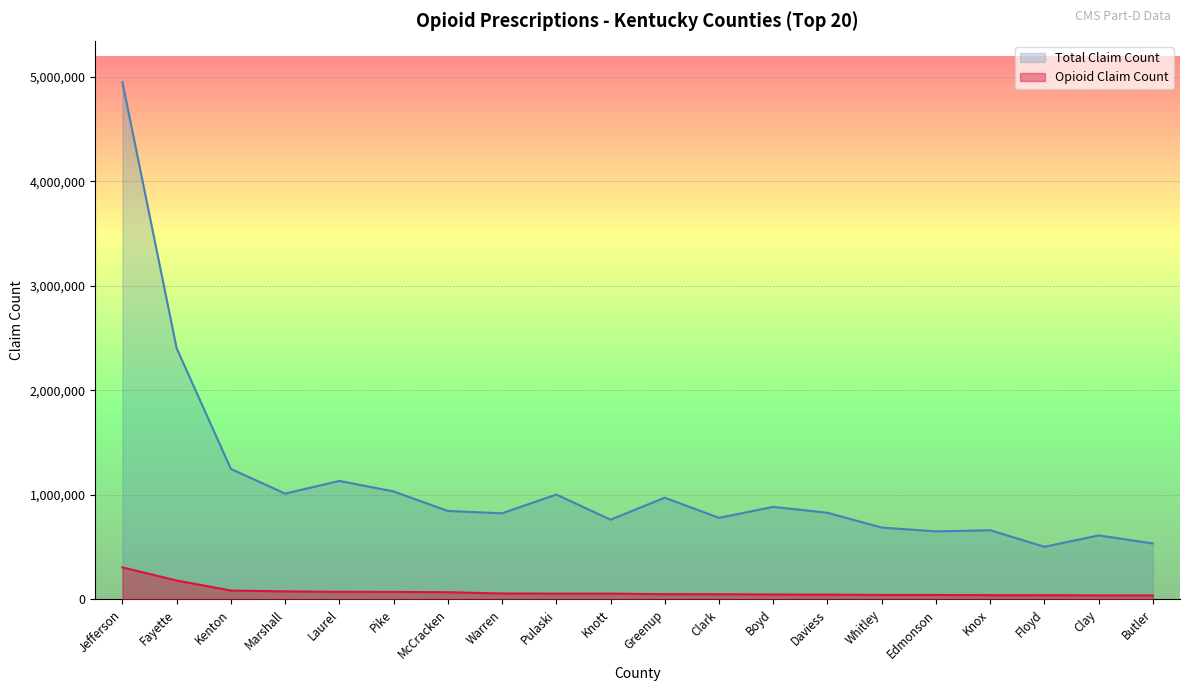

What is the difference between the Opioid Claim Count values at Knott and Boyd?

8419